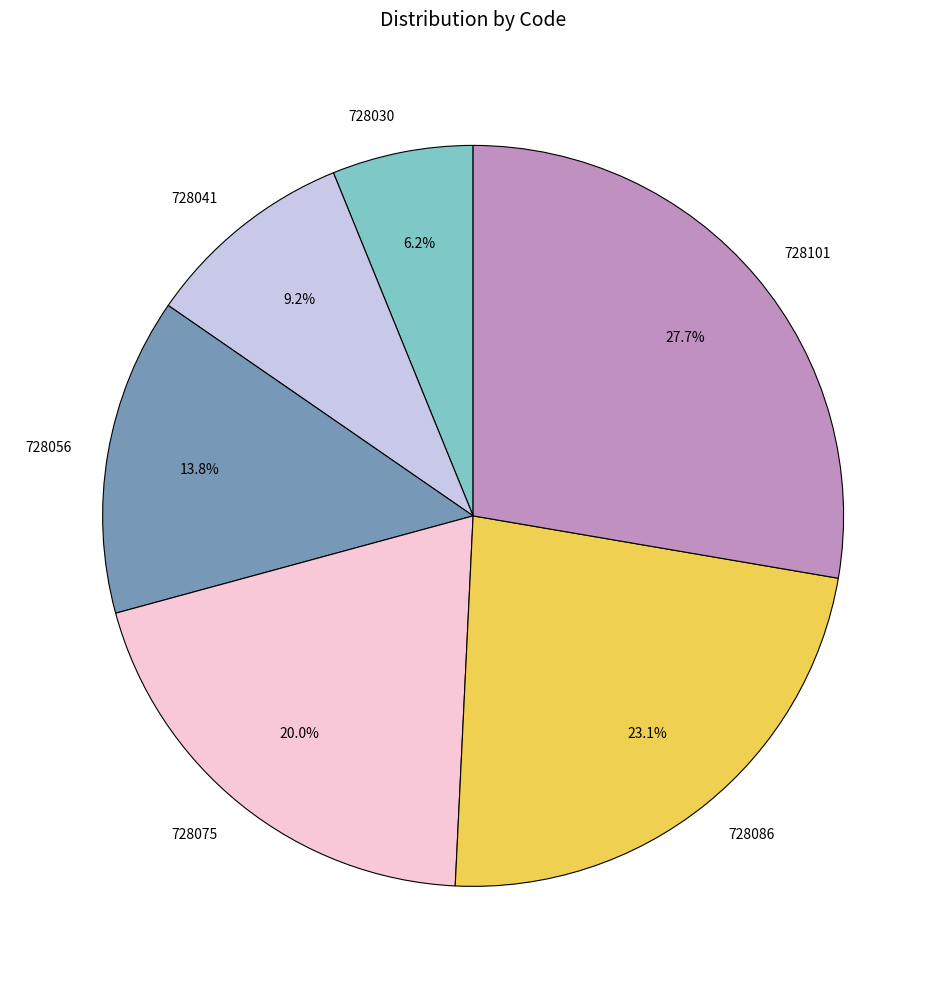

To the nearest percent, what percentage of the pie is 728086?

23%